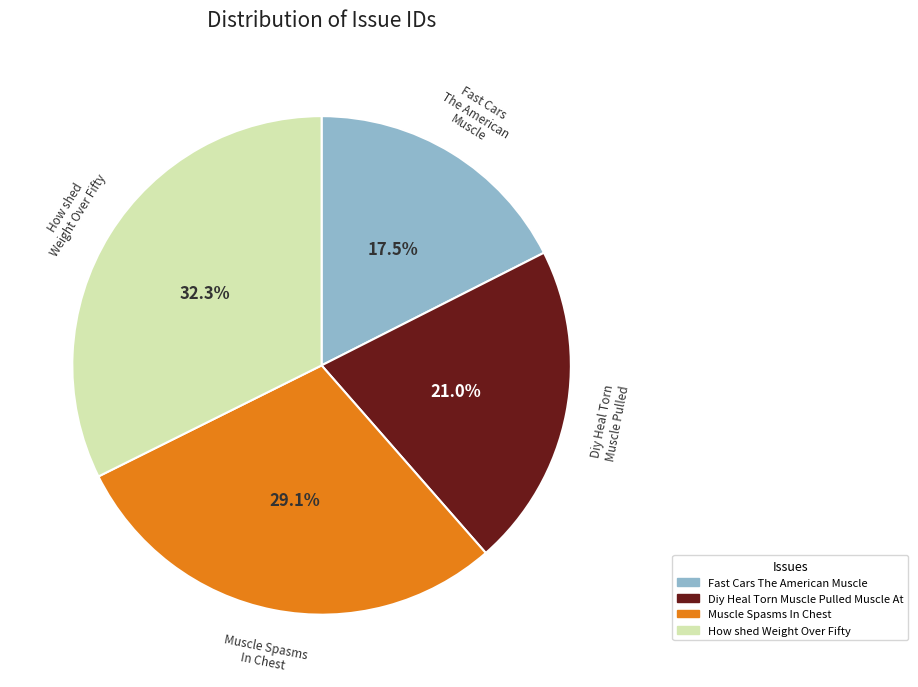

To the nearest percent, what portion does Muscle Spasms In Chest represent?

29%